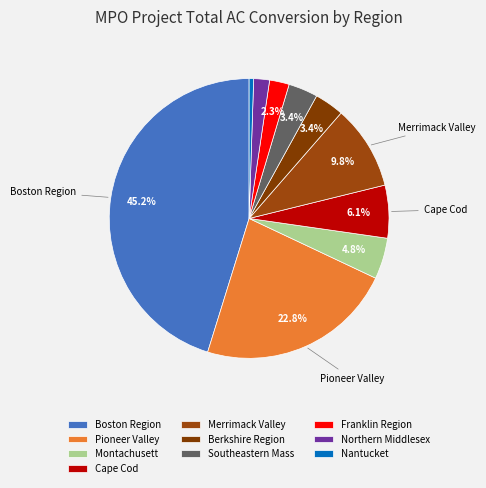

True or false: Southeastern Mass accounts for 3% of the total.

True